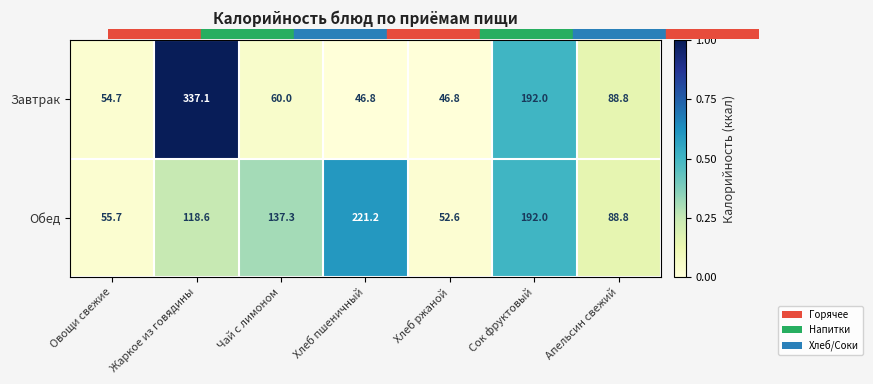

At which category is the sum across all series the highest?

Жаркое из говядины